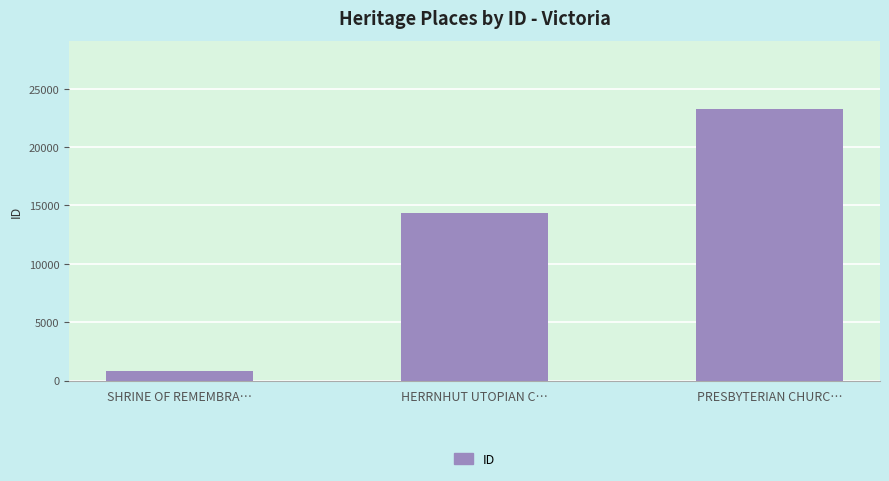

What is the change in value from SHRINE OF REMEMBRA… to PRESBYTERIAN CHURC…?

+22481